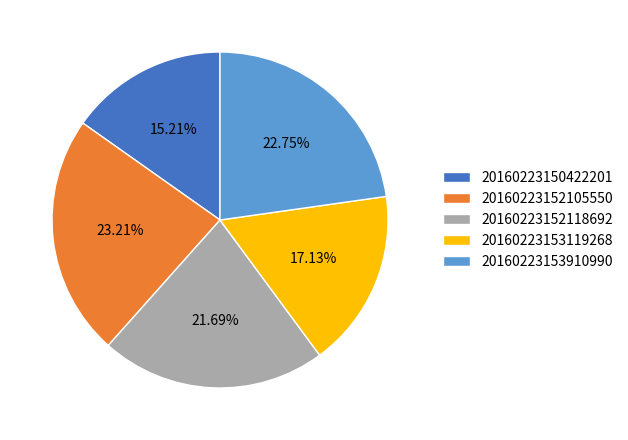

Combined, what portion of the pie is 20160223150422201 and 20160223152105550?

38.4%